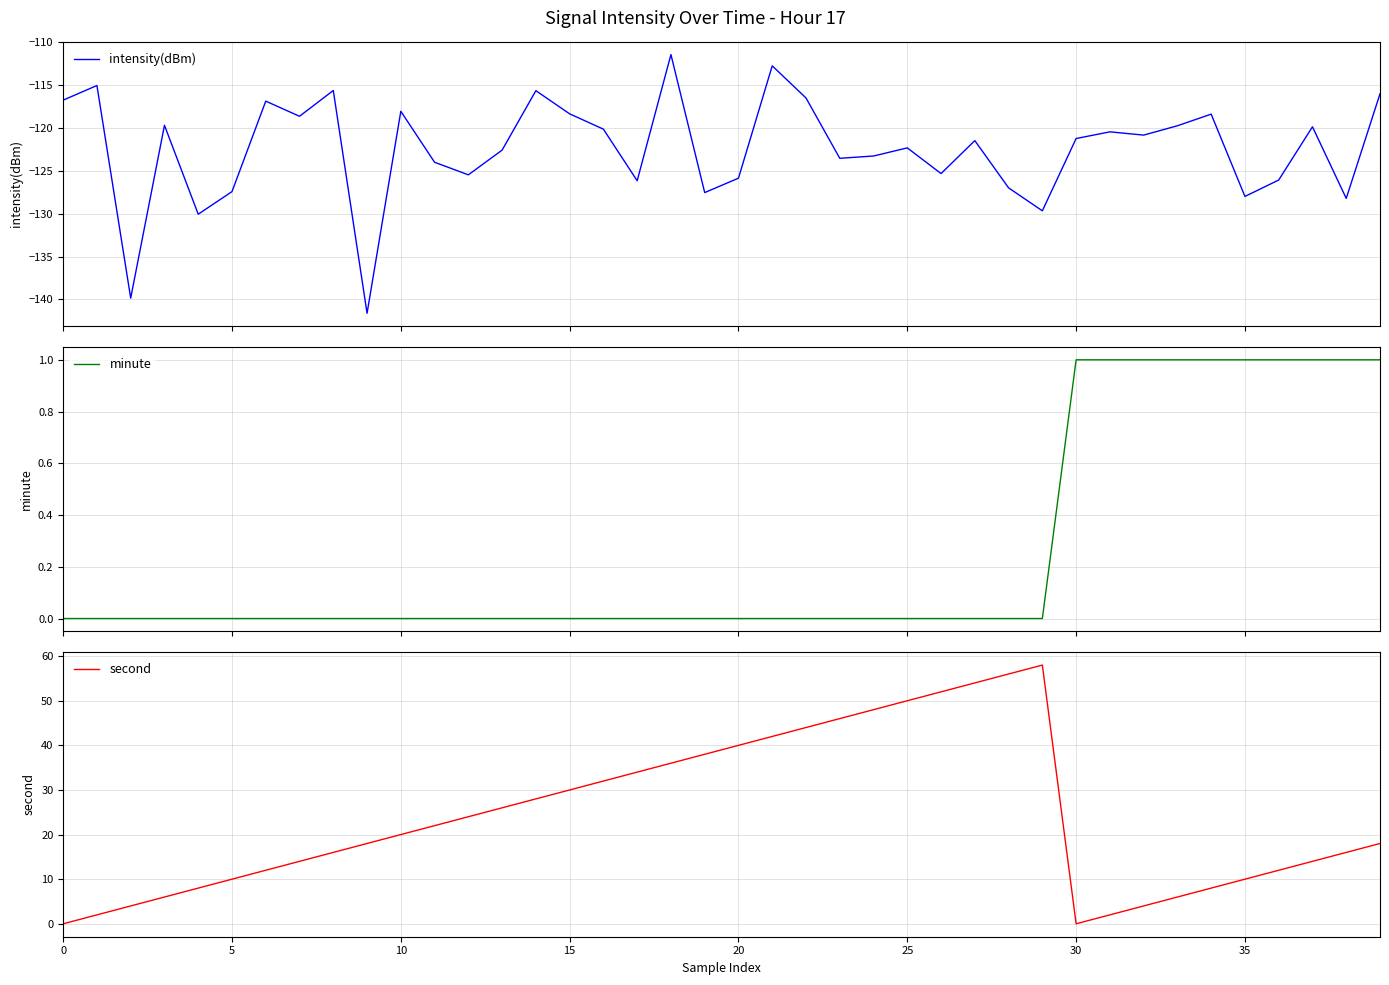

Is it true that second equals 6.6 at 10?

False